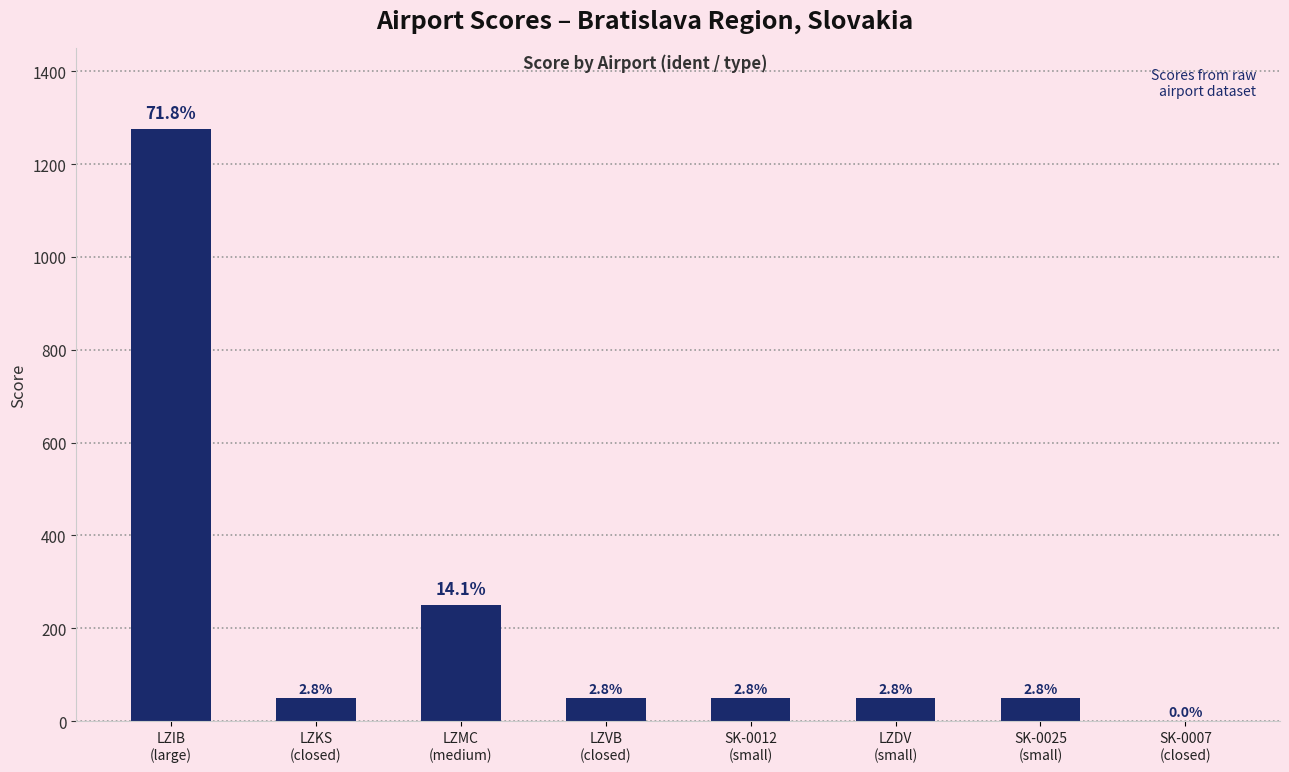

Reading right to left, extract all data points from this chart.

SK-0007
(closed)=0	SK-0025
(small)=50	LZDV
(small)=50	SK-0012
(small)=50	LZVB
(closed)=50	LZMC
(medium)=250	LZKS
(closed)=50	LZIB
(large)=1275